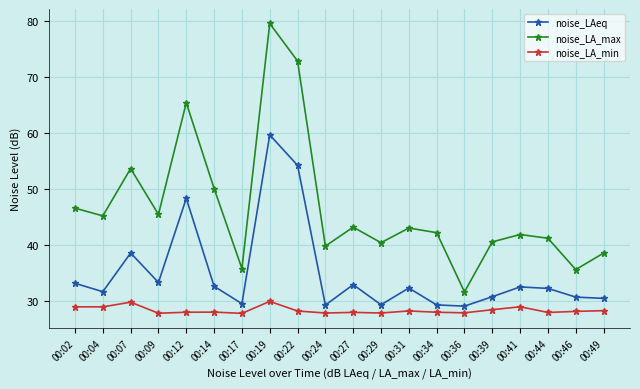

Is it true that noise_LA_max equals 50.1 at 00:14?

True